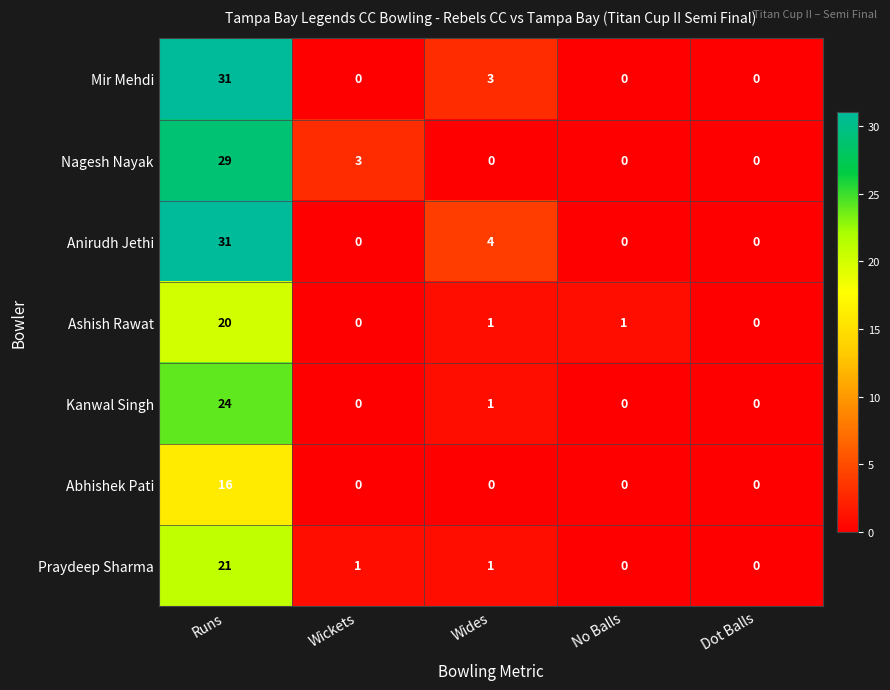

What is the difference between the highest and lowest values at Runs?

15